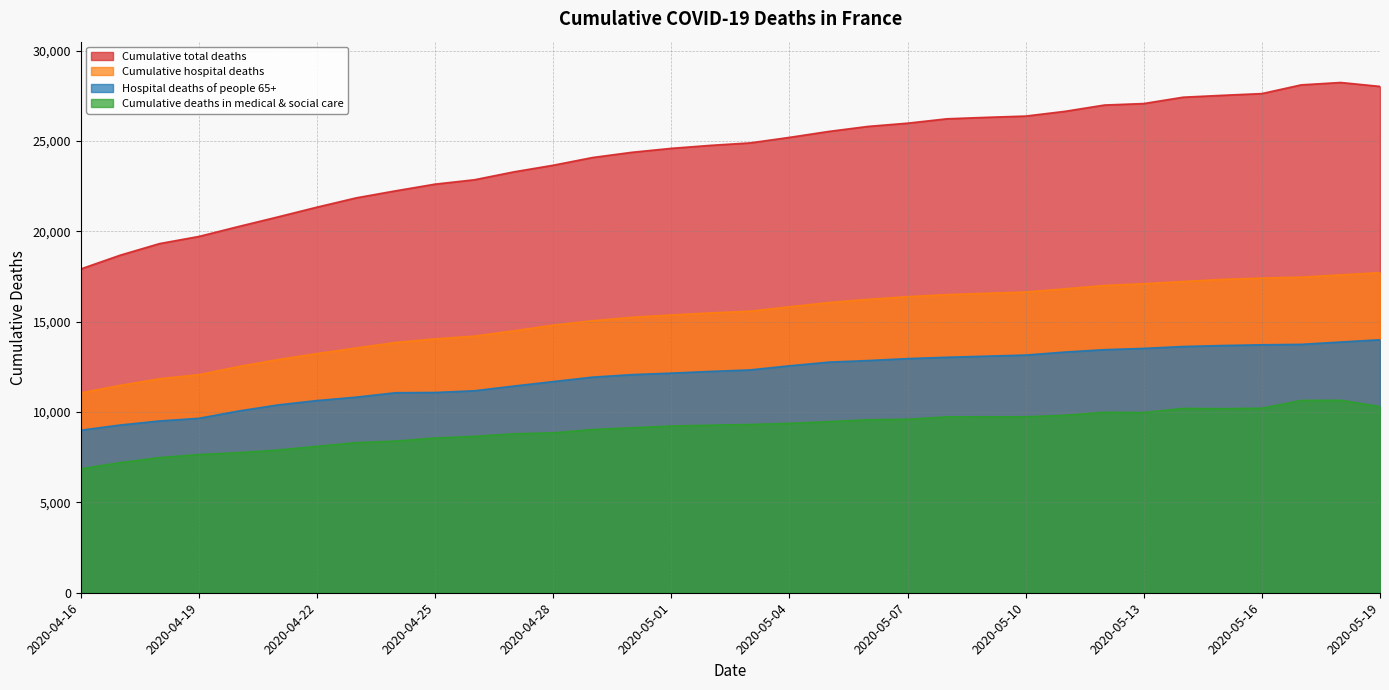

At which category is the sum across all series the highest?

2020-05-18